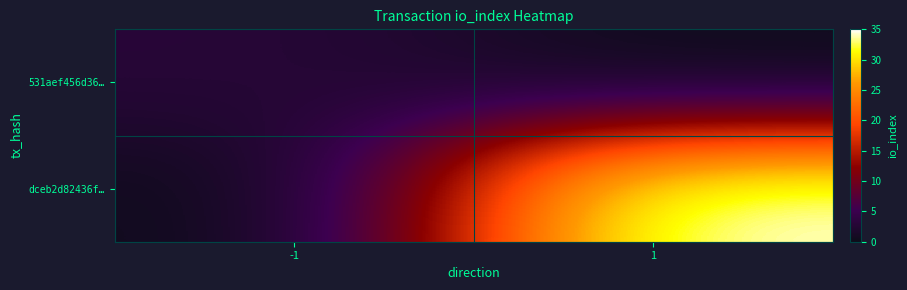

Reading right to left, transcribe all the data shown in this chart.

531aef456d36…: 1=0	-1=3
dceb2d82436f…: 1=35	-1=0